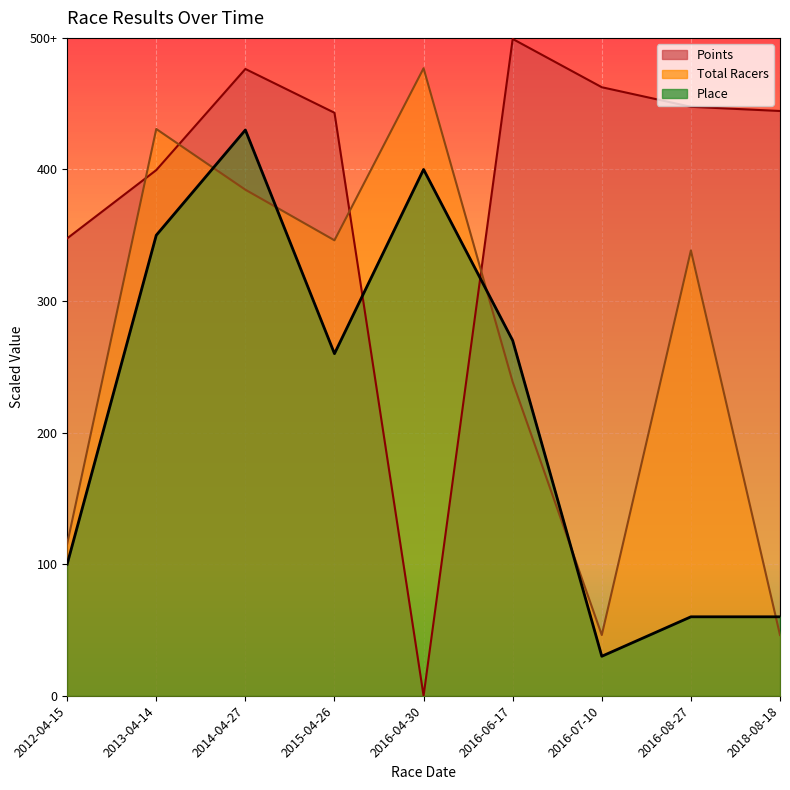

Is the value of Place at 2013-04-14 greater than the value of Points at 2013-04-14?

No